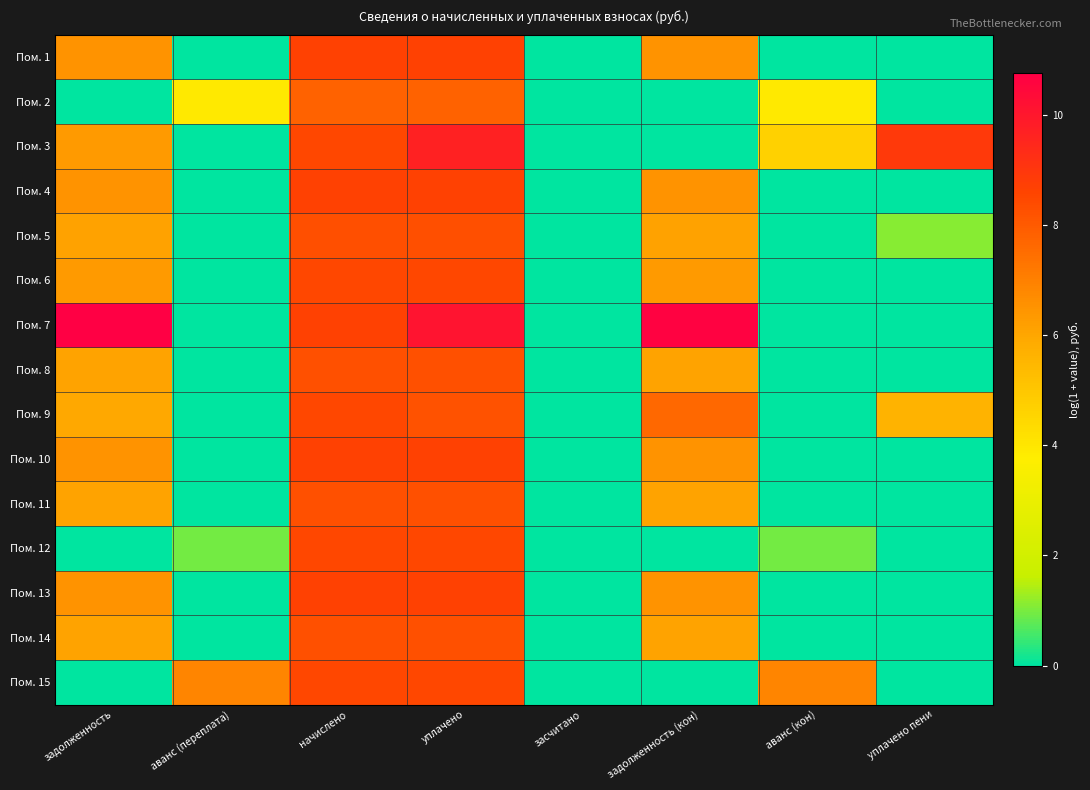

Which series has the largest total across all categories?

Пом. 7